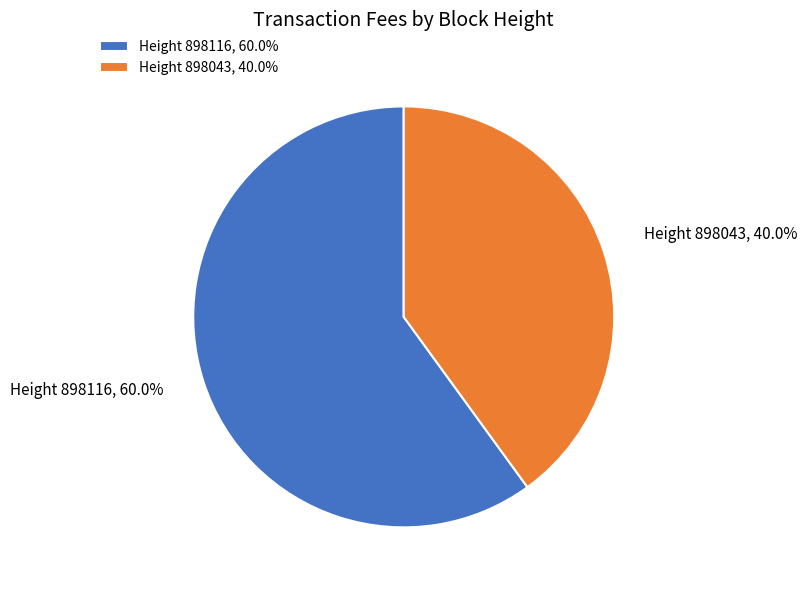

Rank the categories by value from highest to lowest.

Height 898116, 60.0%, Height 898043, 40.0%